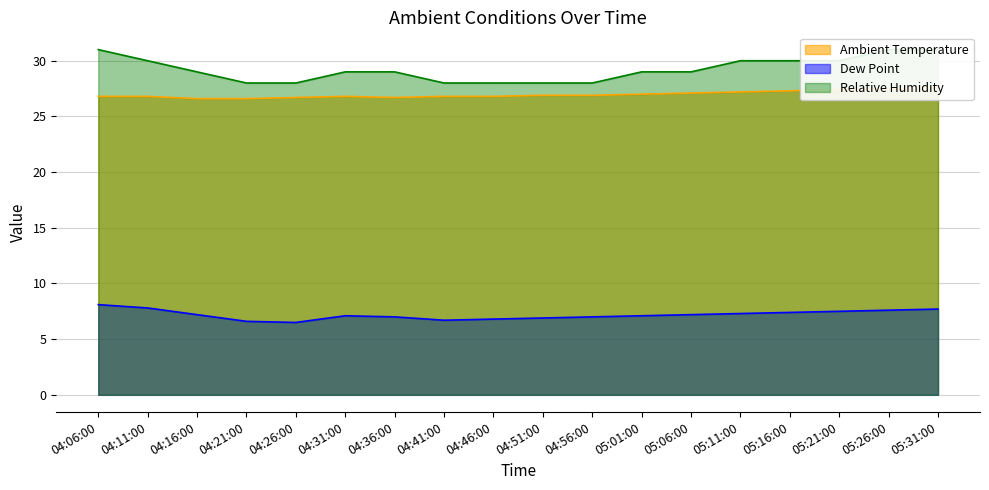

What is the total value across all series at 04:46:00?

61.6